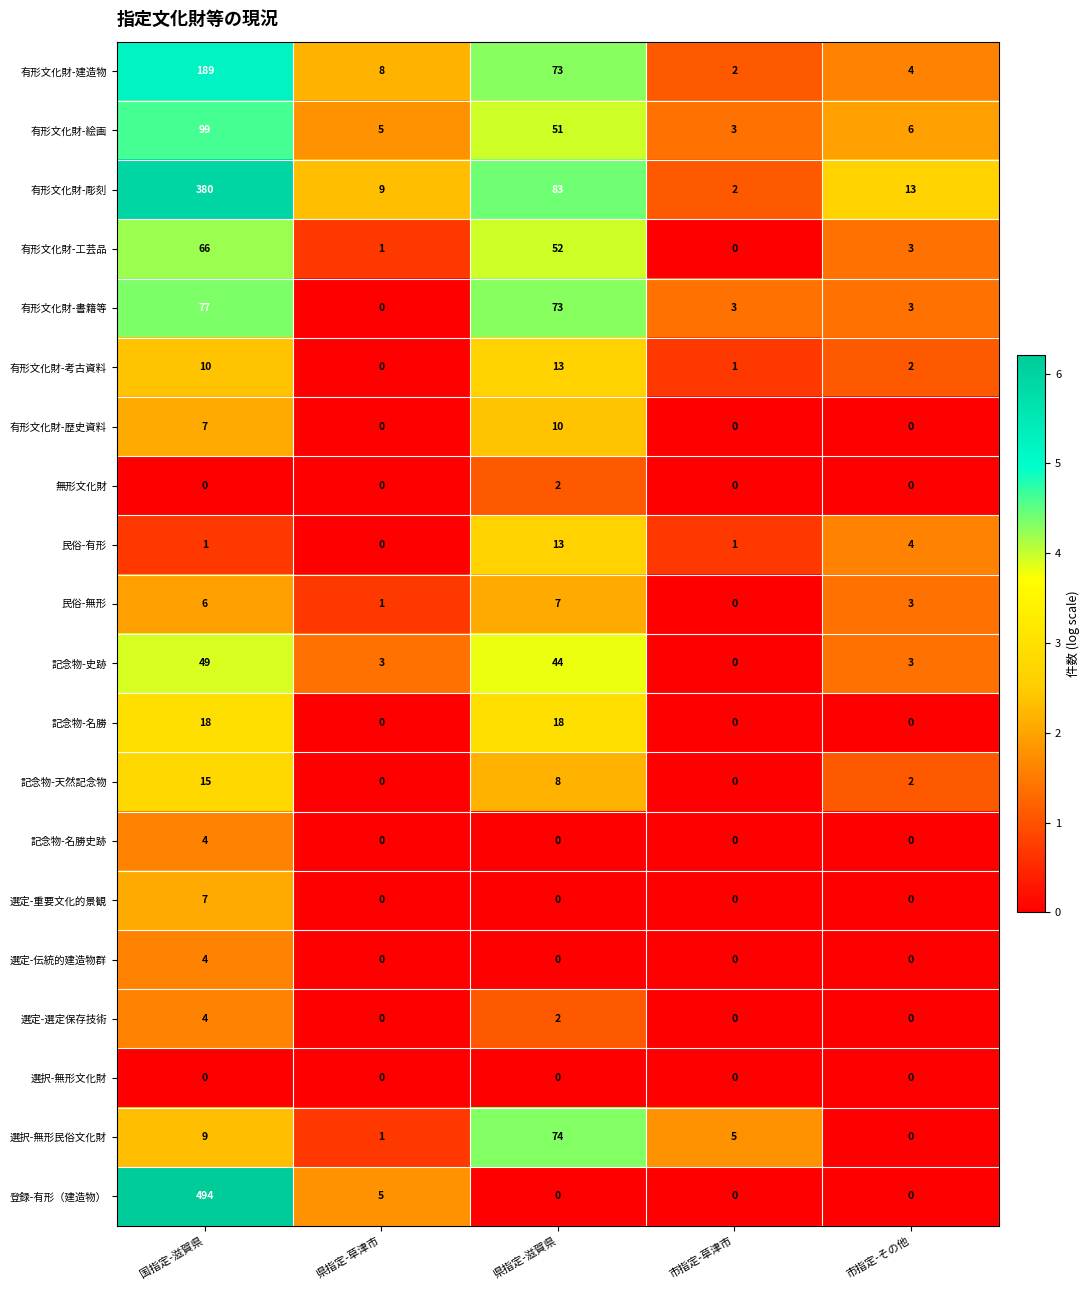

What is the sum of the 記念物-名勝 values at 市指定-草津市 and 県指定-滋賀県?

18